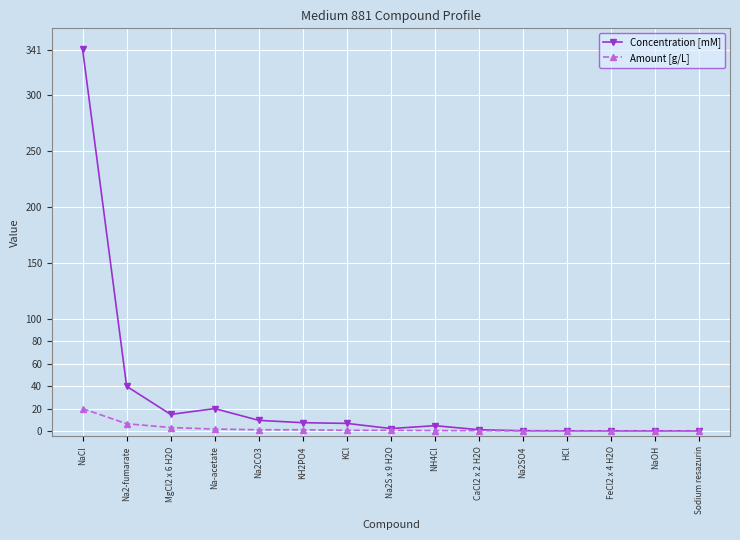

The value of Concentration [mM] at NaCl is 553.9. True or false?

False